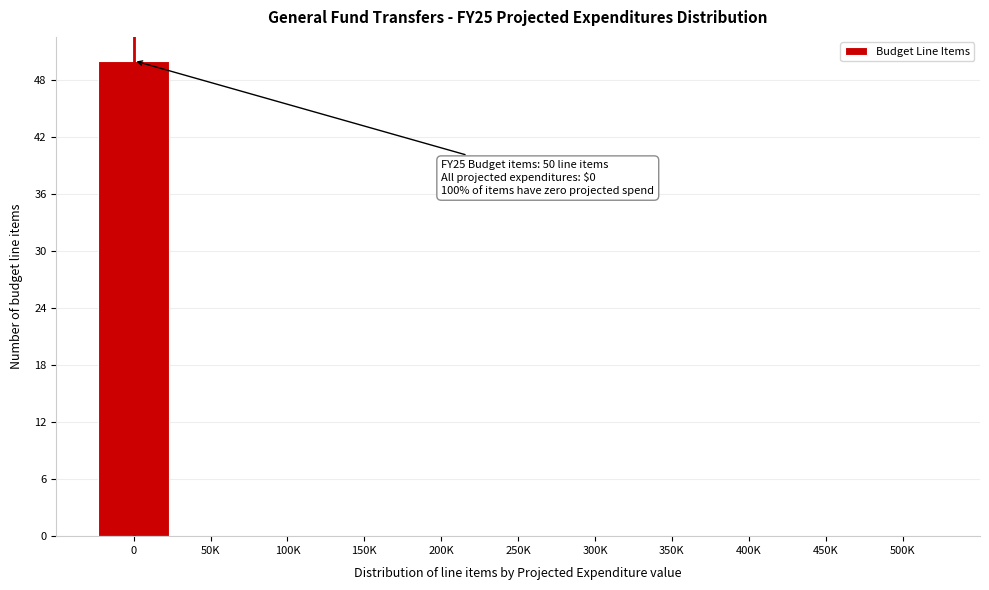

Reading left to right, extract all data points from this chart.

0=50	50K=0	100K=0	150K=0	200K=0	250K=0	300K=0	350K=0	400K=0	450K=0	500K=0